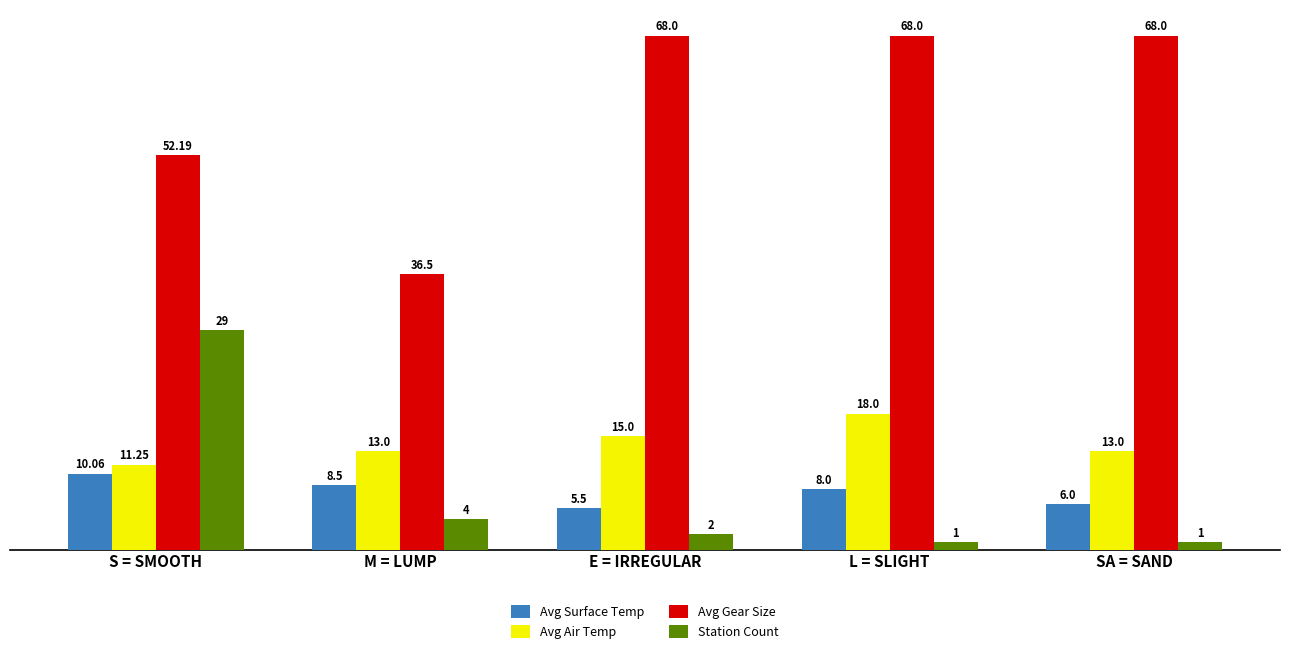

List the series in order of their peak value, lowest first.

Avg Surface Temp, Avg Air Temp, Station Count, Avg Gear Size